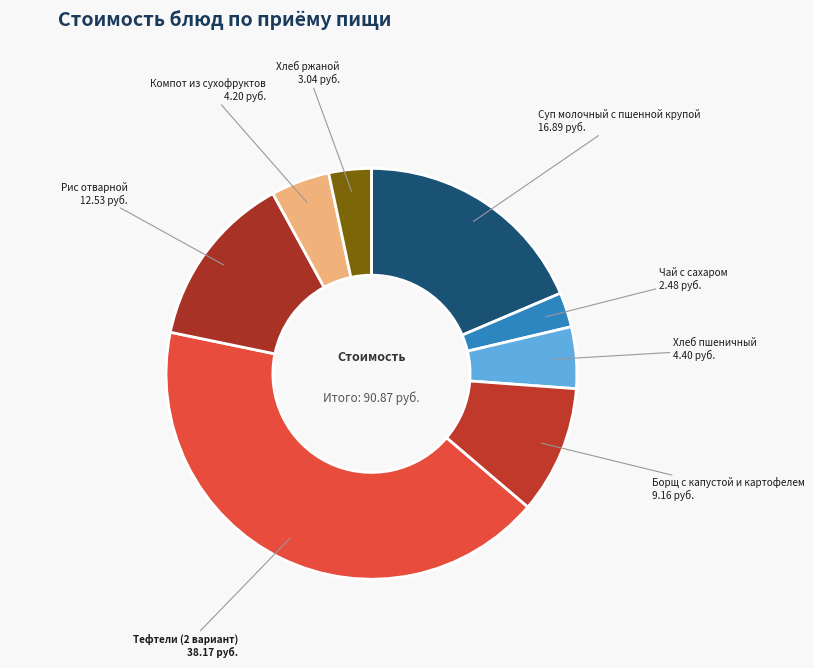

Which slice is the smallest?

Чай с сахаром